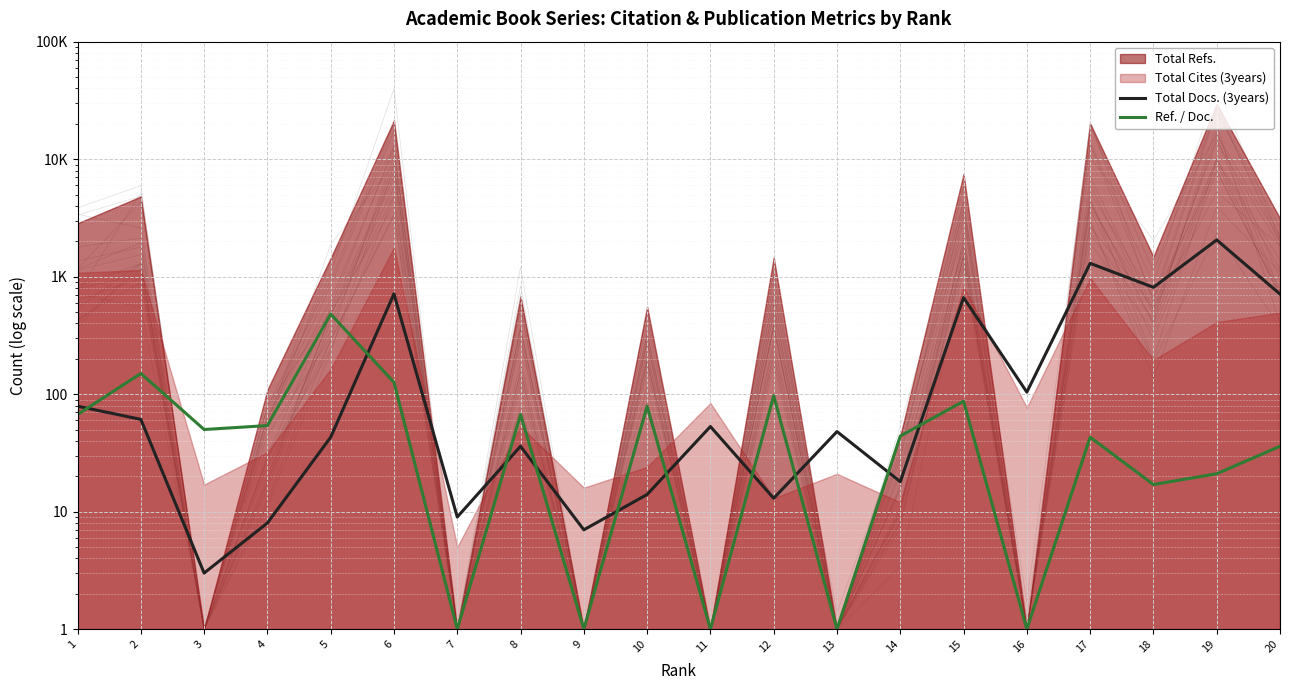

How many lines are shown in the chart?

2